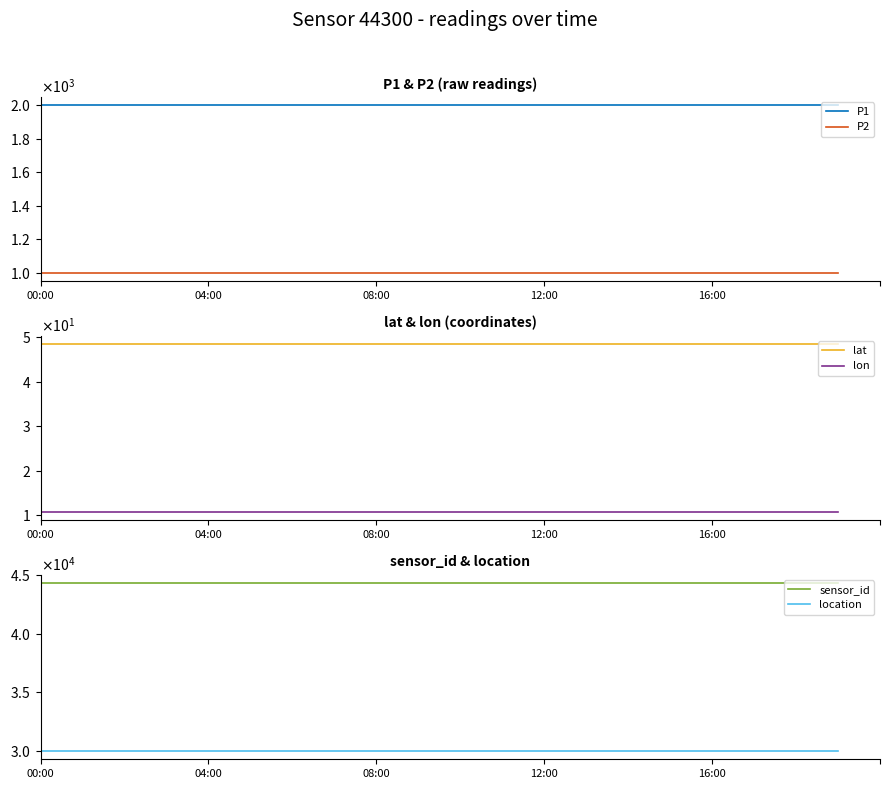

True or false: sensor_id has more than 2 interior local peaks.

False